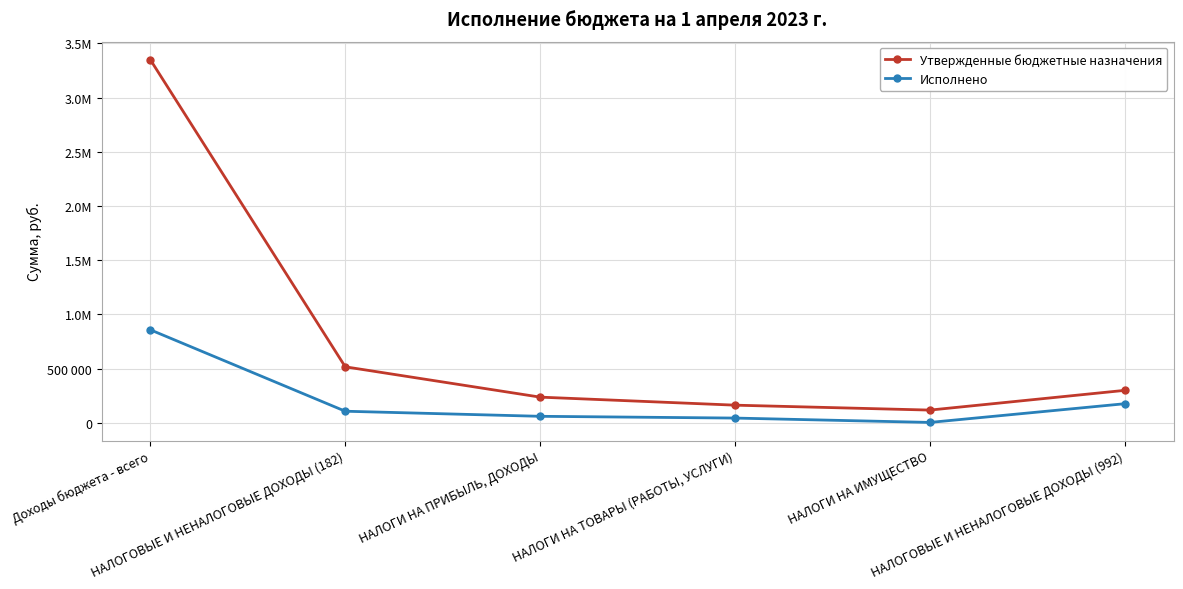

True or false: Утвержденные бюджетные назначения and Исполнено intersect in this chart.

False